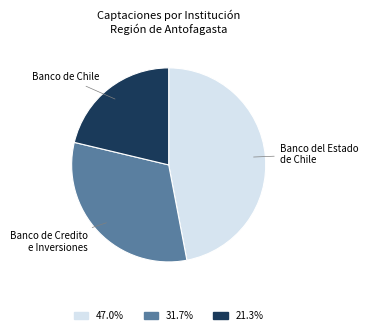

Is the sum of Banco del Estado de Chile and Banco de Chile greater than half?

Yes